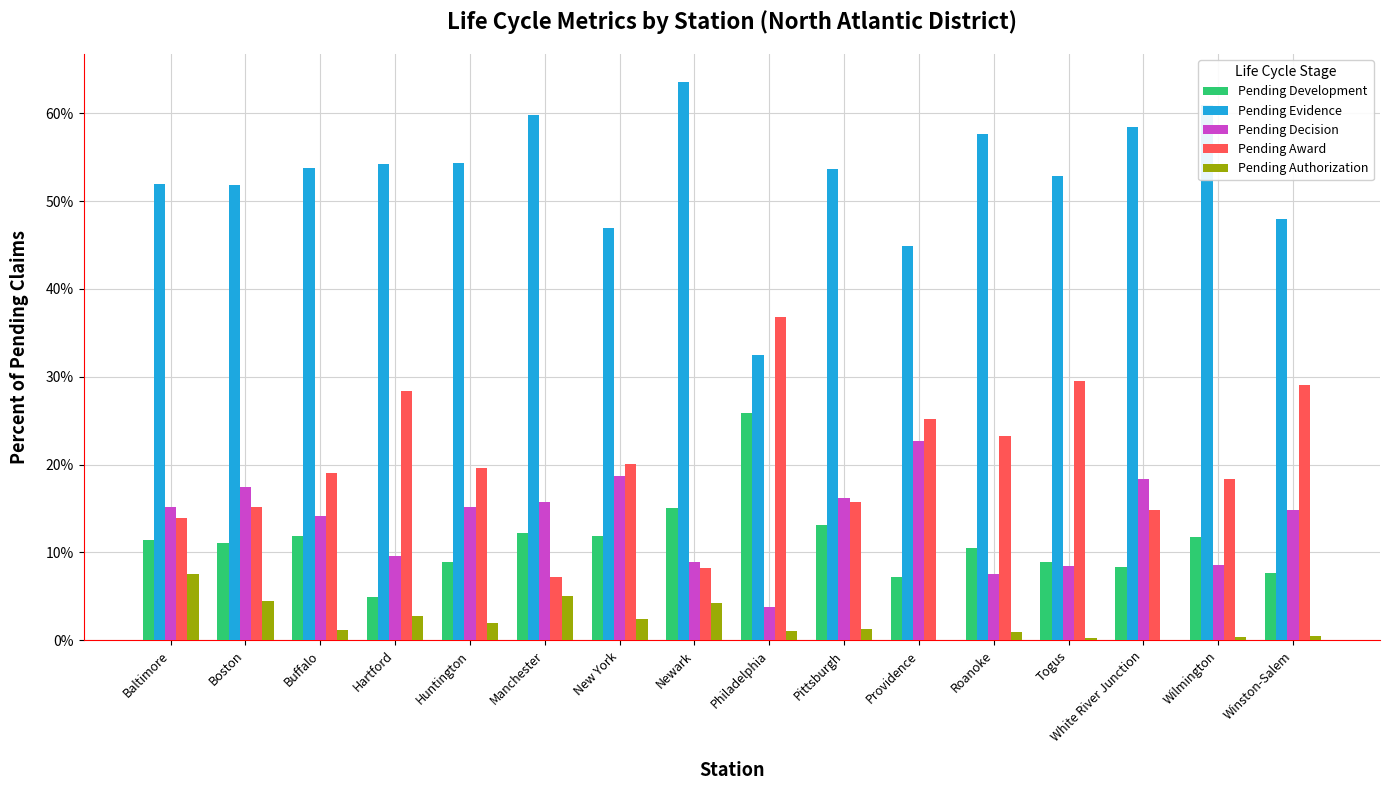

What is the value of the Pending Award bar at the 6th from the left?

0.1